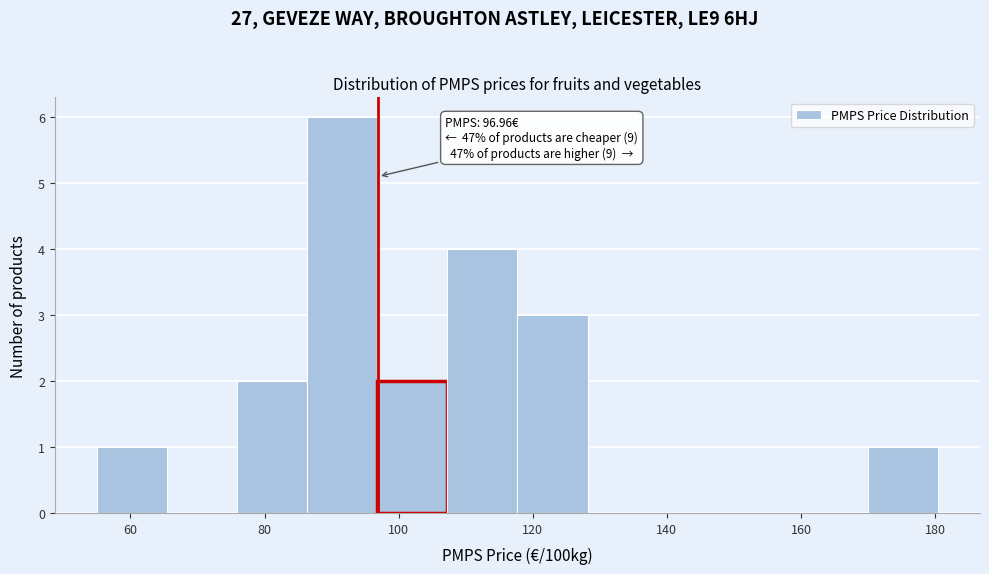

Which range on the x-axis has the tallest bar?

86 to 96